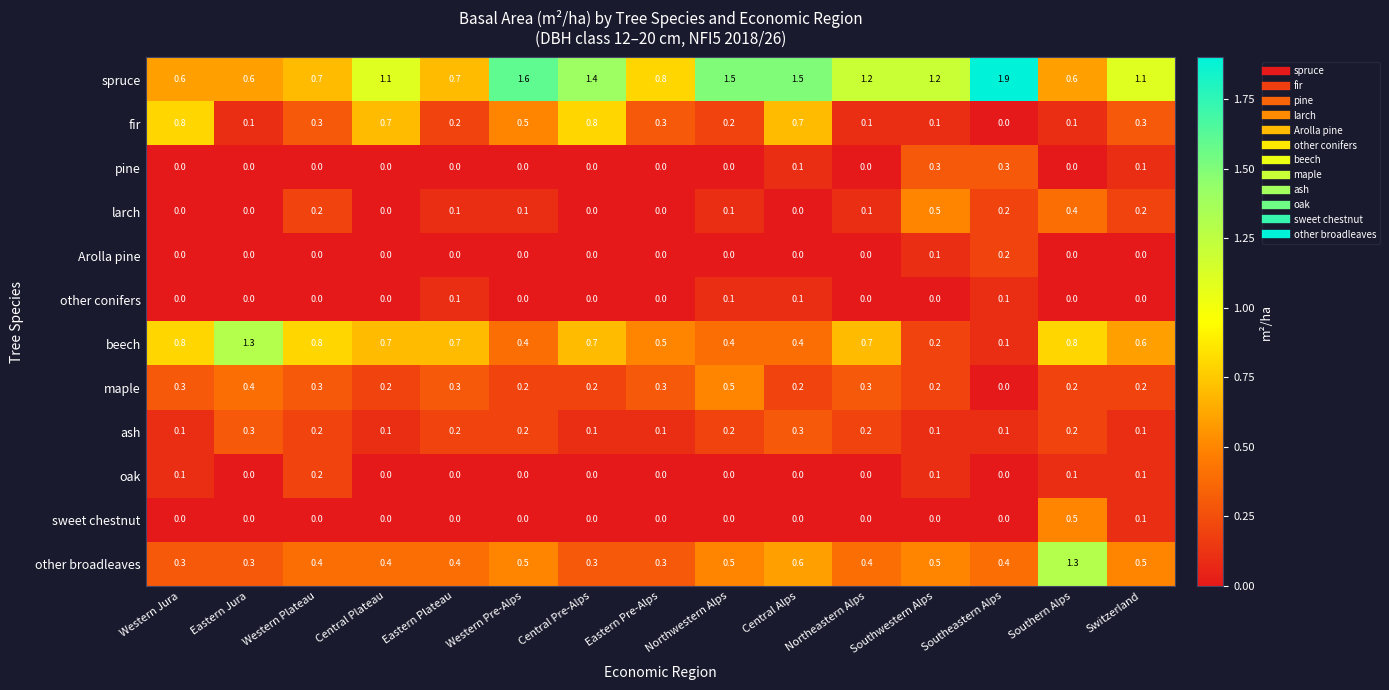

What is the spread (max minus min) of values at Switzerland?

1.1